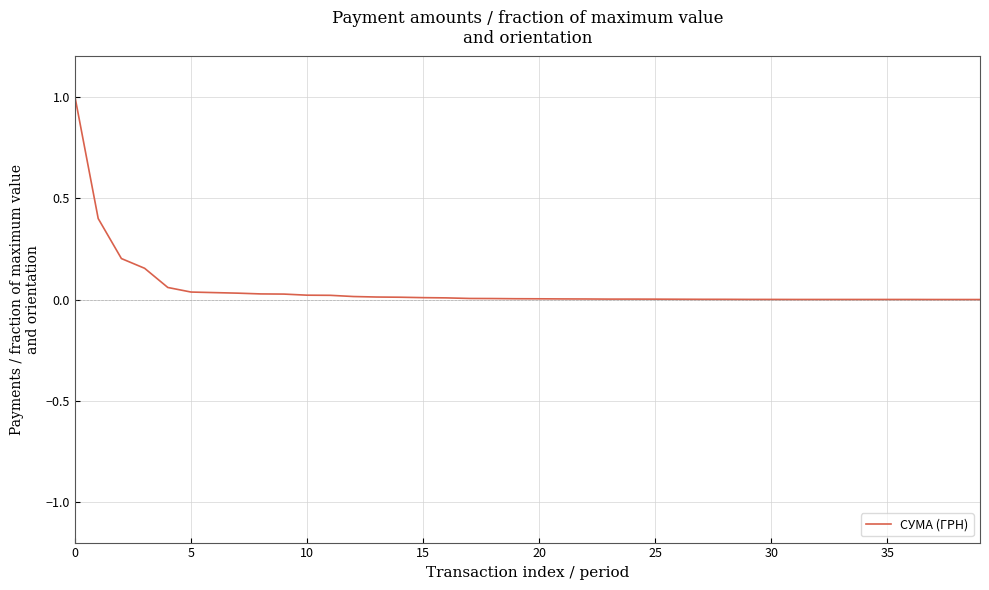

What is the greatest value displayed?

1.0